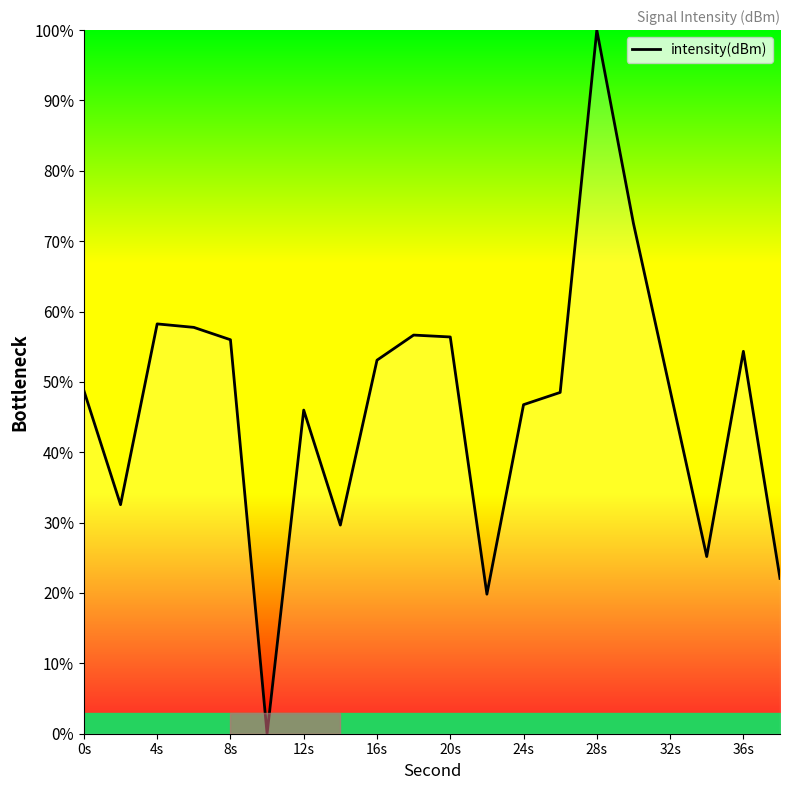

What is the difference between the maximum and minimum values?

100.0